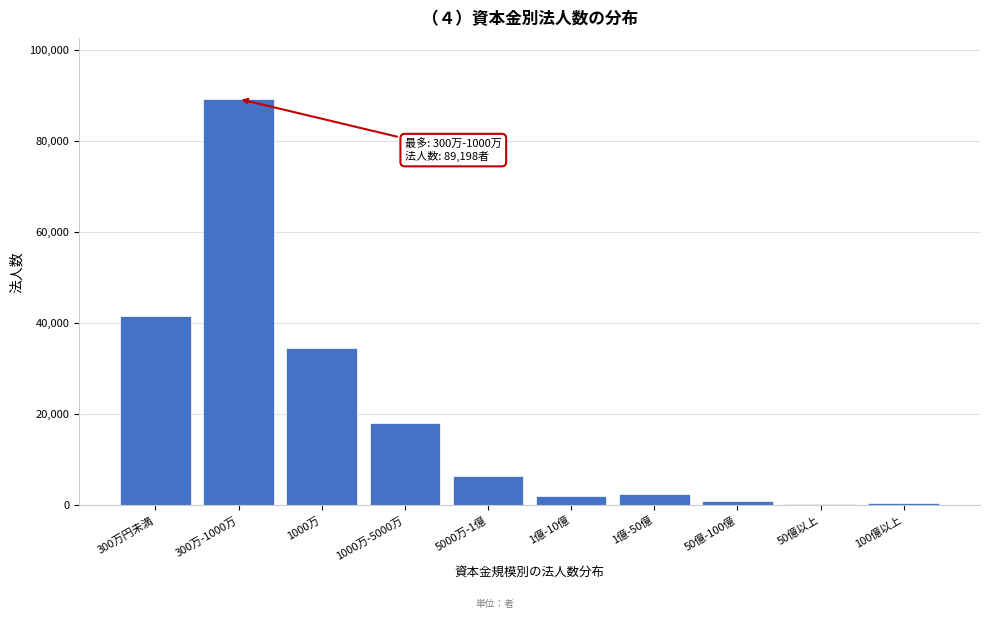

True or false: the data shows 24853 at 1000万-5000万.

False